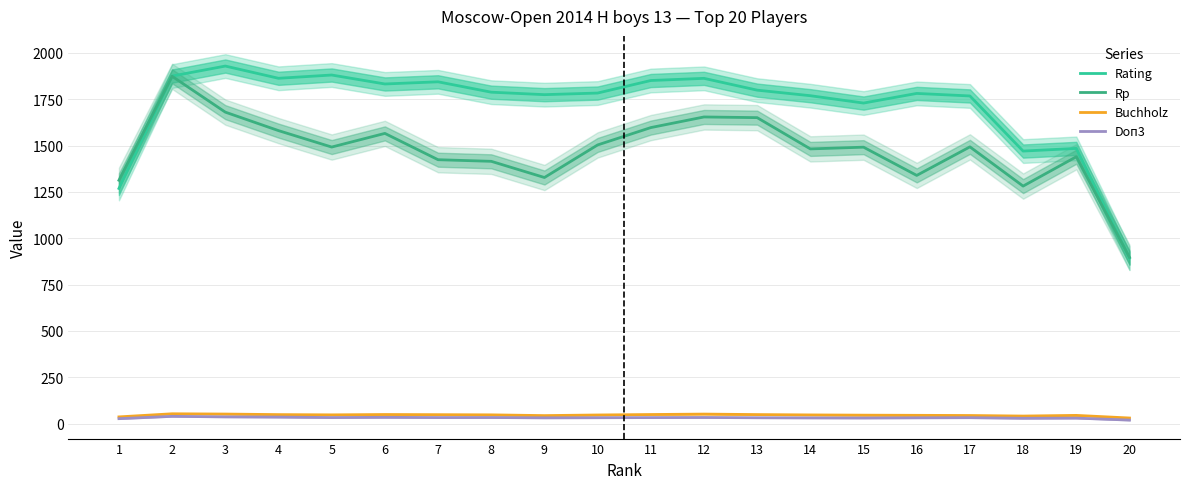

How many lines are shown in the chart?

4